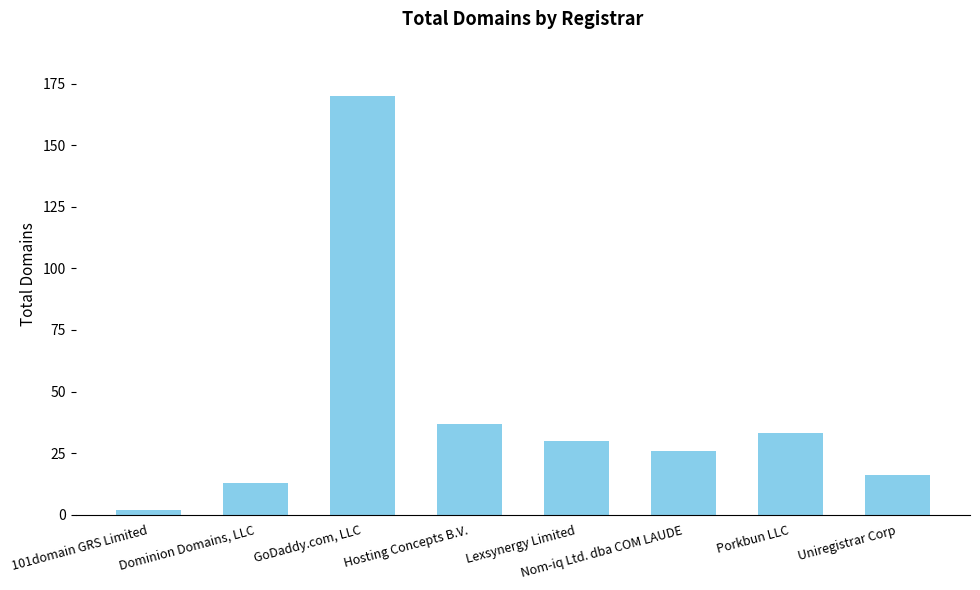

Rank the categories by value from lowest to highest.

101domain GRS Limited, Dominion Domains, LLC, Uniregistrar Corp, Nom-iq Ltd. dba COM LAUDE, Lexsynergy Limited, Porkbun LLC, Hosting Concepts B.V., GoDaddy.com, LLC